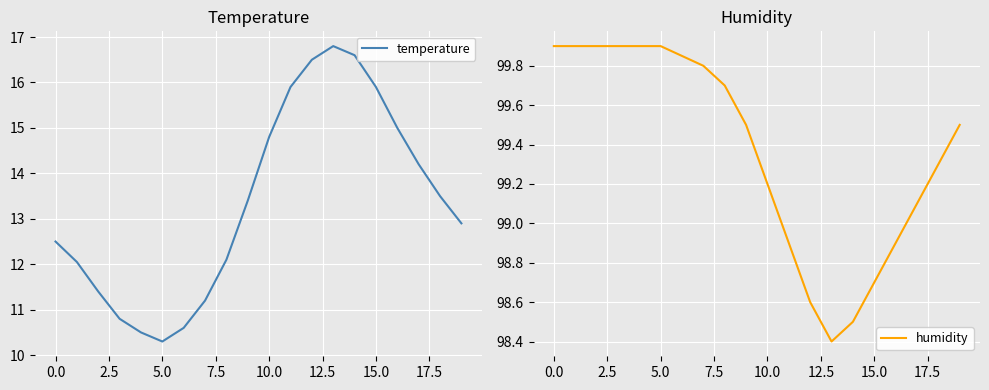

What is the label of the 9th point from the left?

8